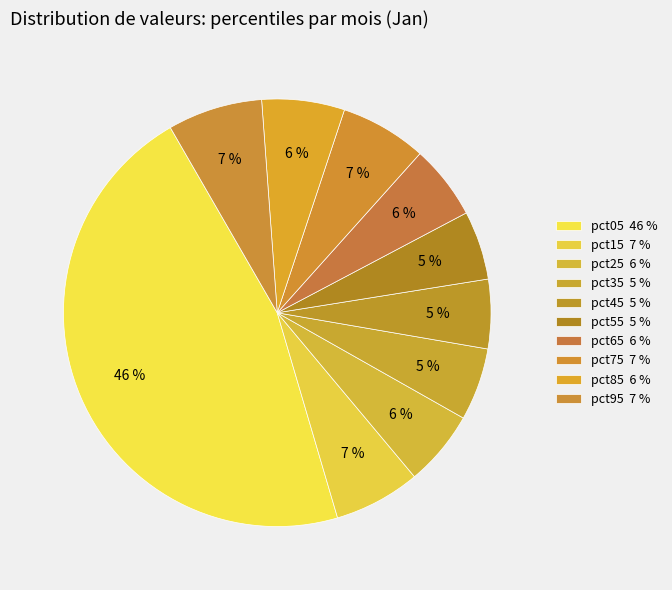

What is the largest slice in the pie chart?

pct05